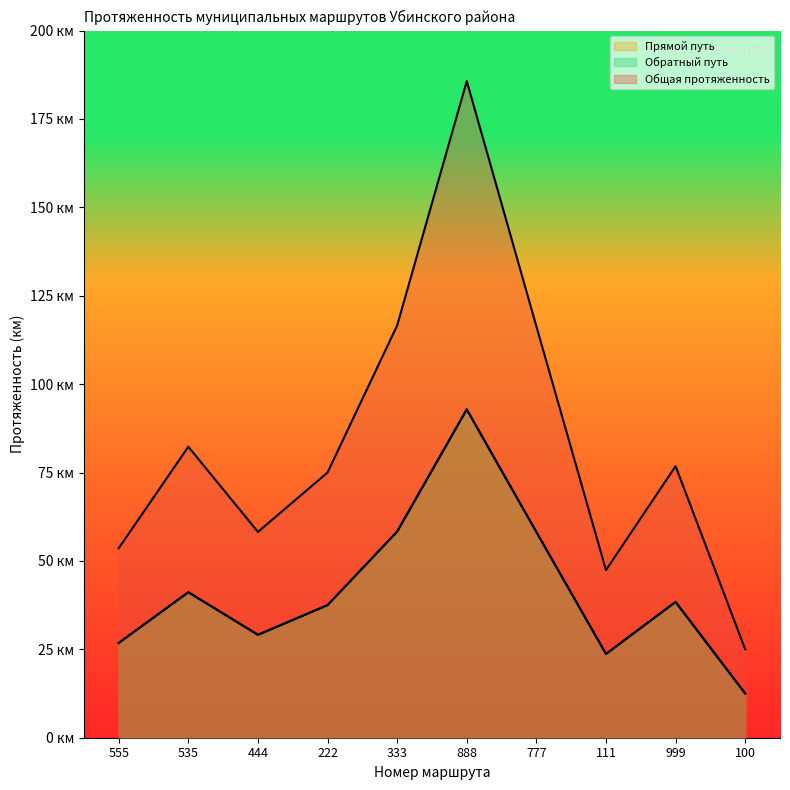

What is the sum of the Обратный путь values at 888 and 111?

116.5